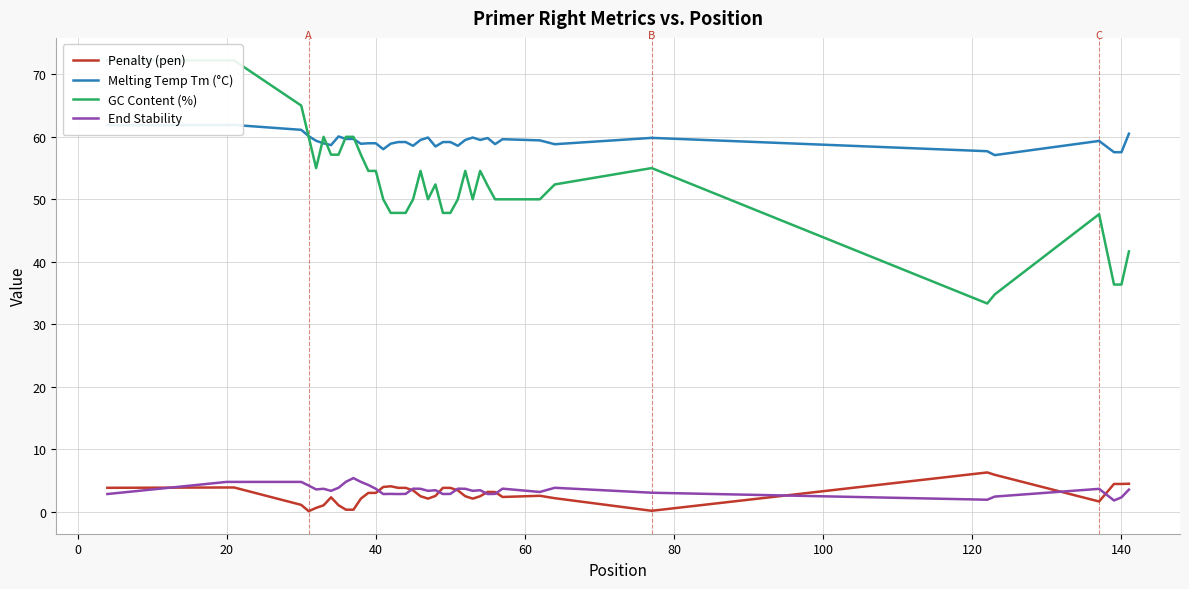

True or false: GC Content (%) has more than 2 interior local peaks.

True